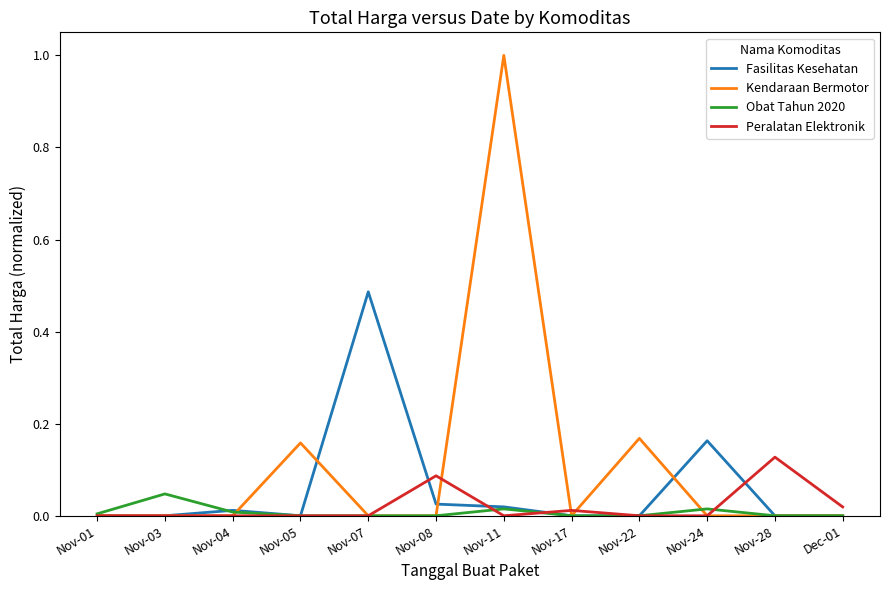

What are all the series names shown in the legend?

Fasilitas Kesehatan, Kendaraan Bermotor, Obat Tahun 2020, Peralatan Elektronik